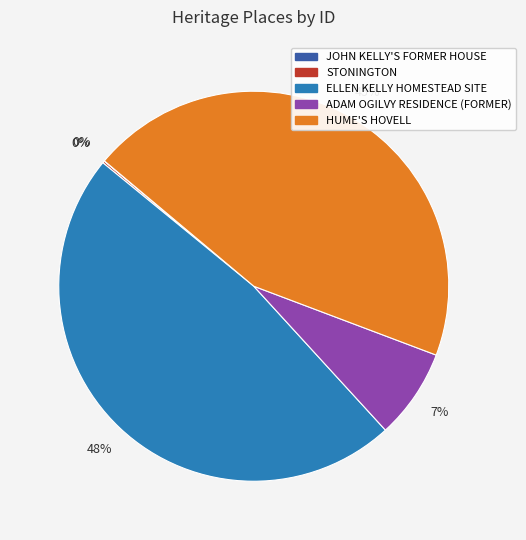

Which slice is the largest?

ELLEN KELLY HOMESTEAD SITE